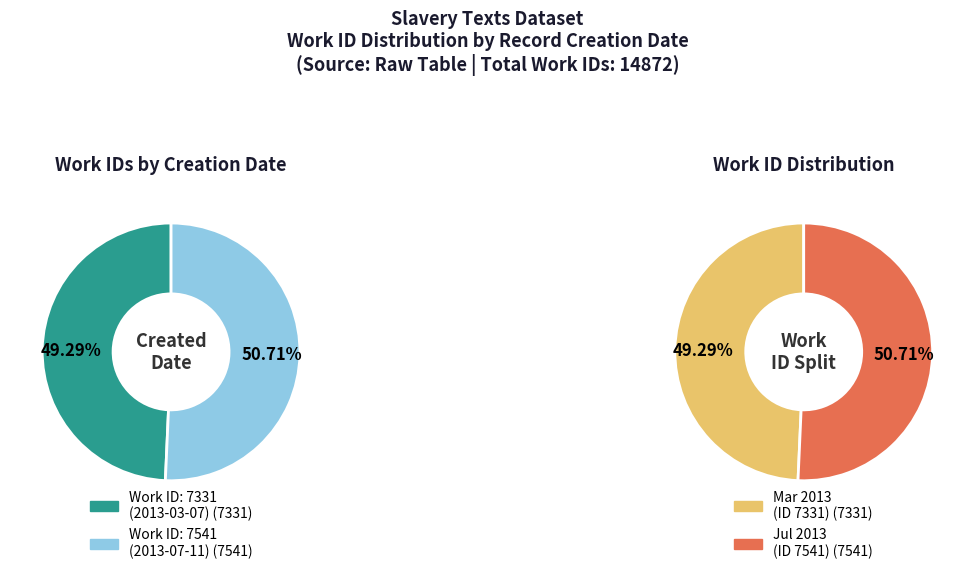

What percentage is the 2013-03-07 slice, to the nearest percent?

49%